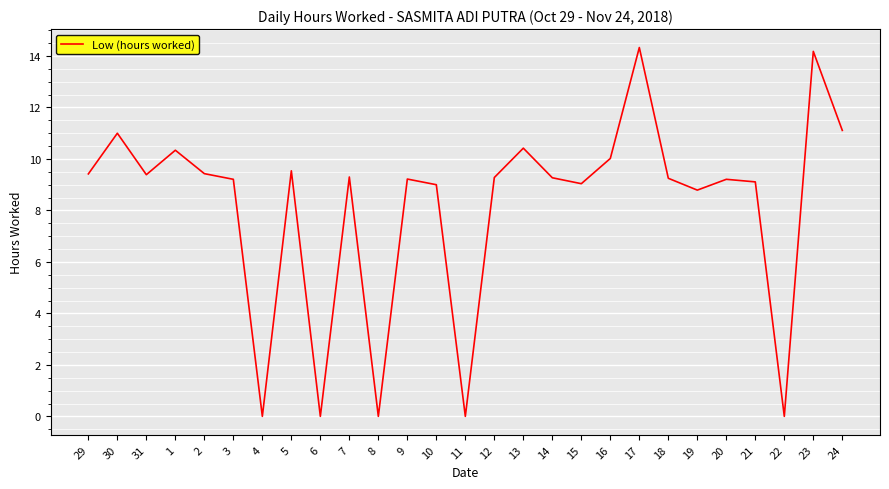

How many interior local peaks (higher than both neighbors) does the data have?

9